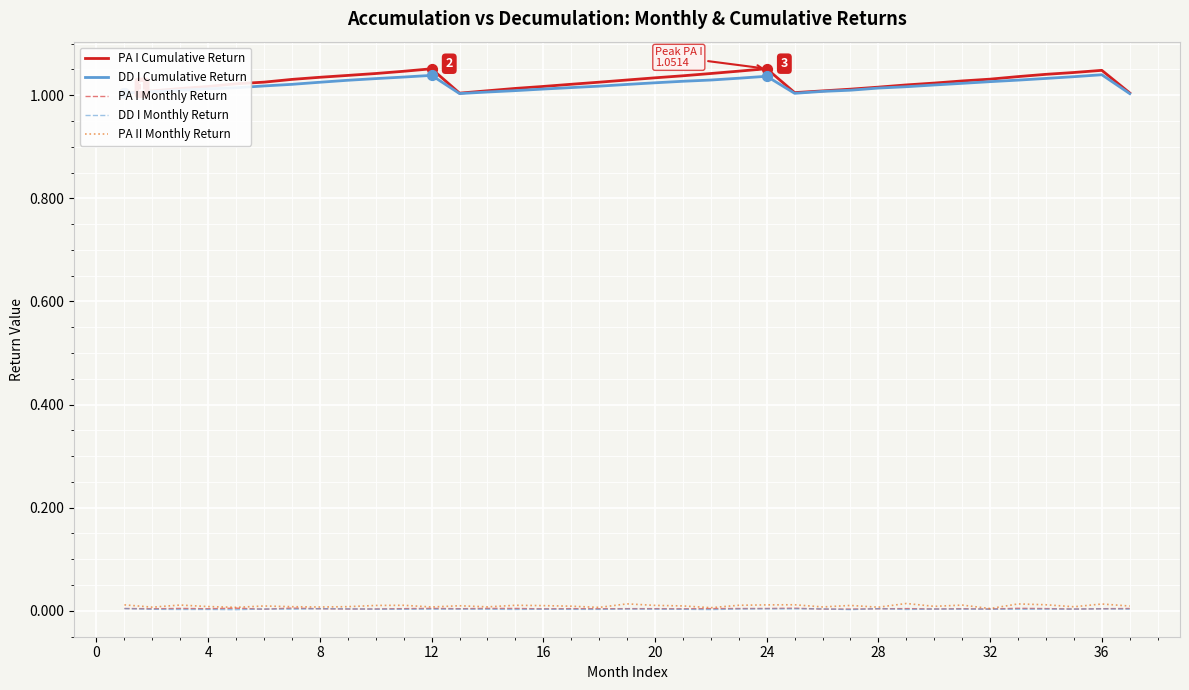

Which series has the largest range (max minus min)?

PA I Cumulative Return